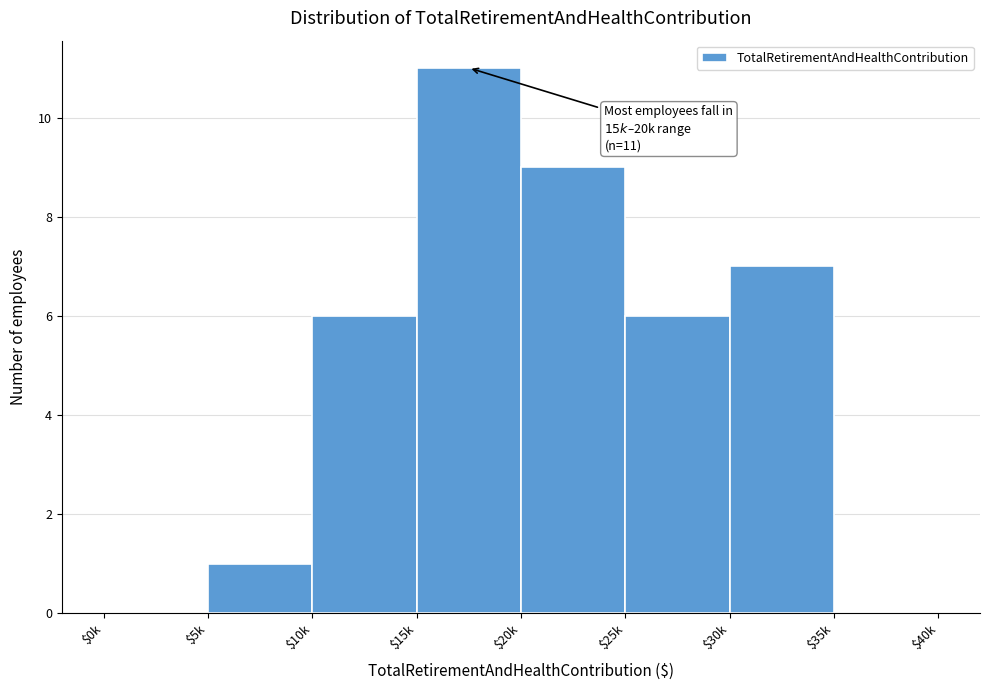

Is it true that the value at $25k is 9?

False